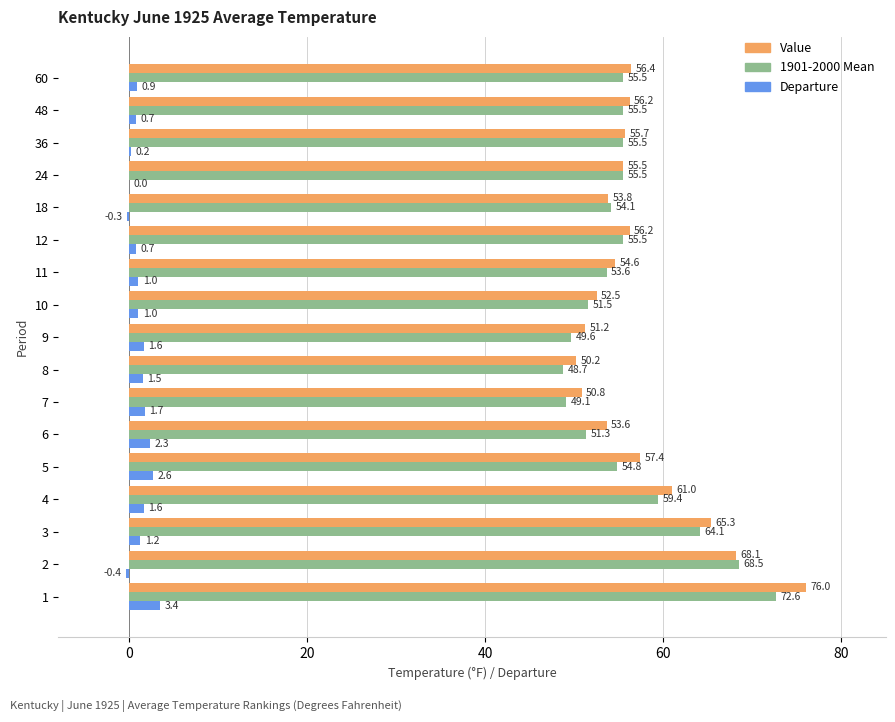

What is the sum of all Departure values?

19.7